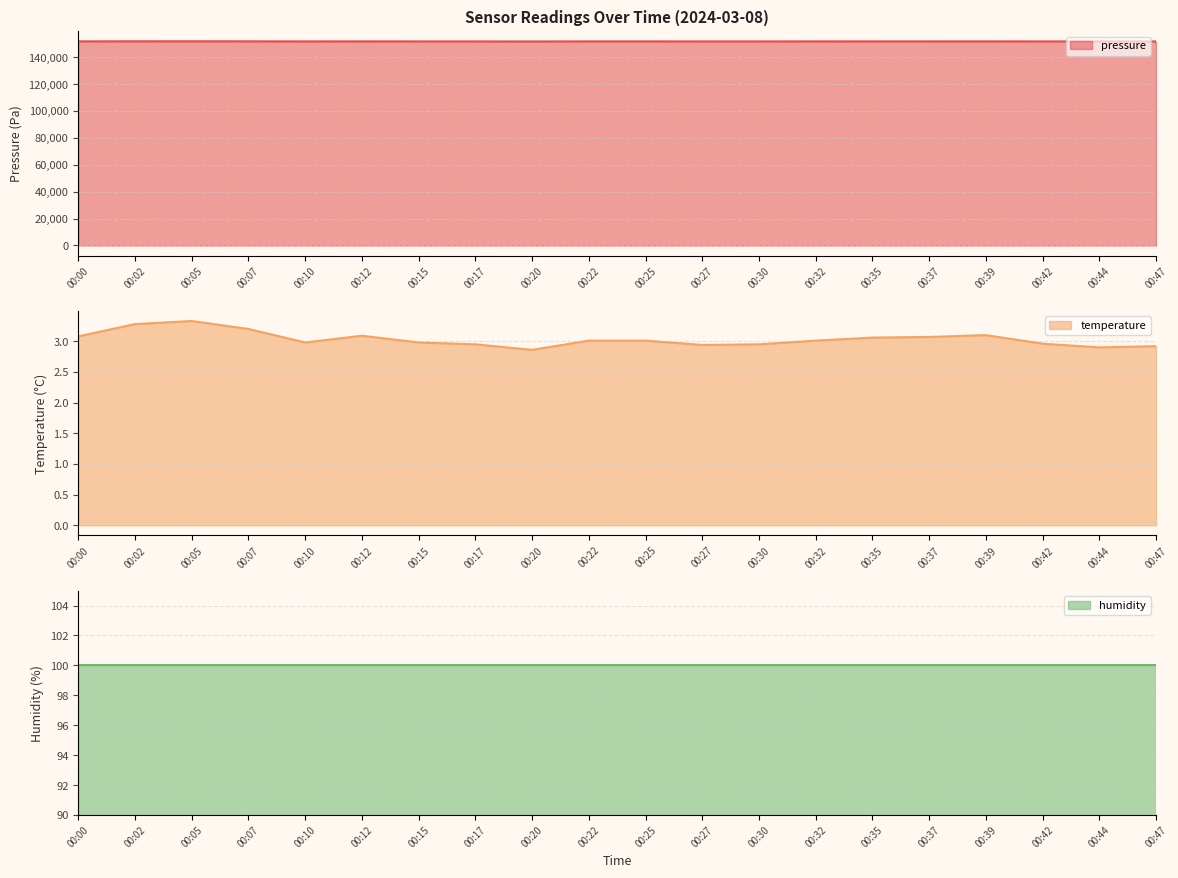

What is the highest value of the pressure series?

151946.9